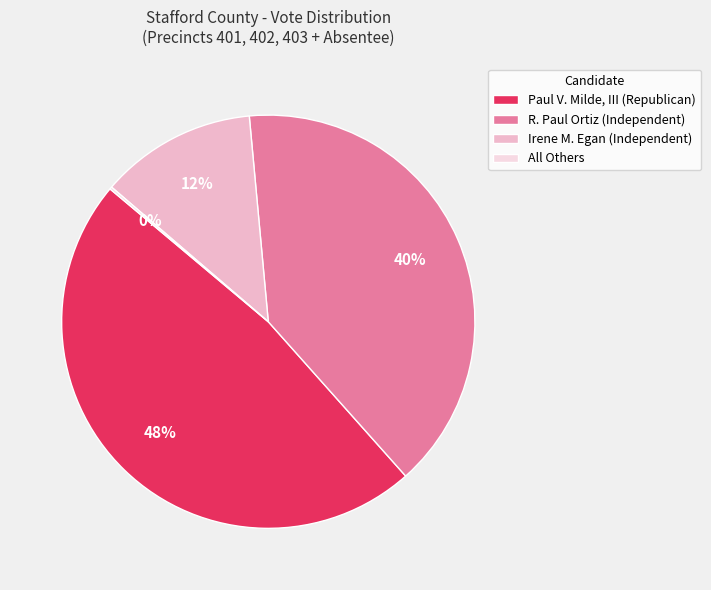

True or false: Irene M. Egan (Independent) accounts for 2% of the total.

False